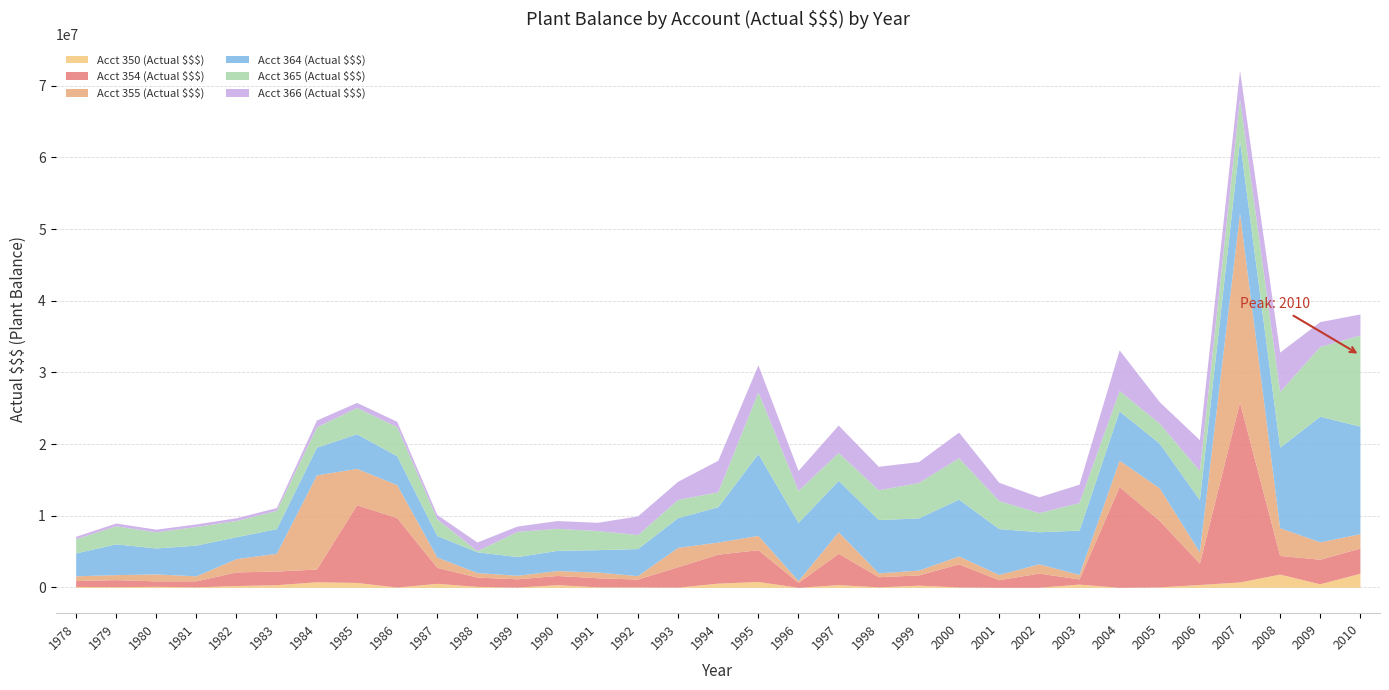

List the series in order of their peak value, highest first.

Acct 355 (Actual $$$), Acct 354 (Actual $$$), Acct 364 (Actual $$$), Acct 365 (Actual $$$), Acct 366 (Actual $$$), Acct 350 (Actual $$$)